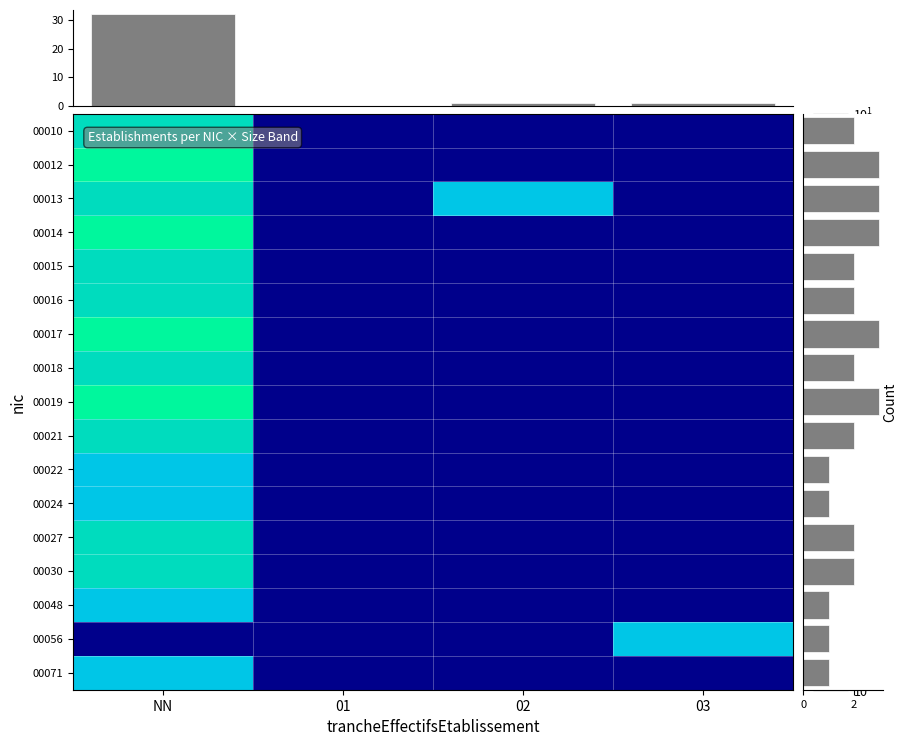

True or false: 00013 has a value of 1.6 at 02.

False